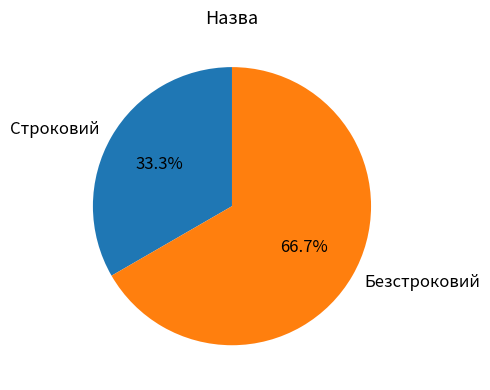

Rank the categories by value from lowest to highest.

Строковий, Безстроковий